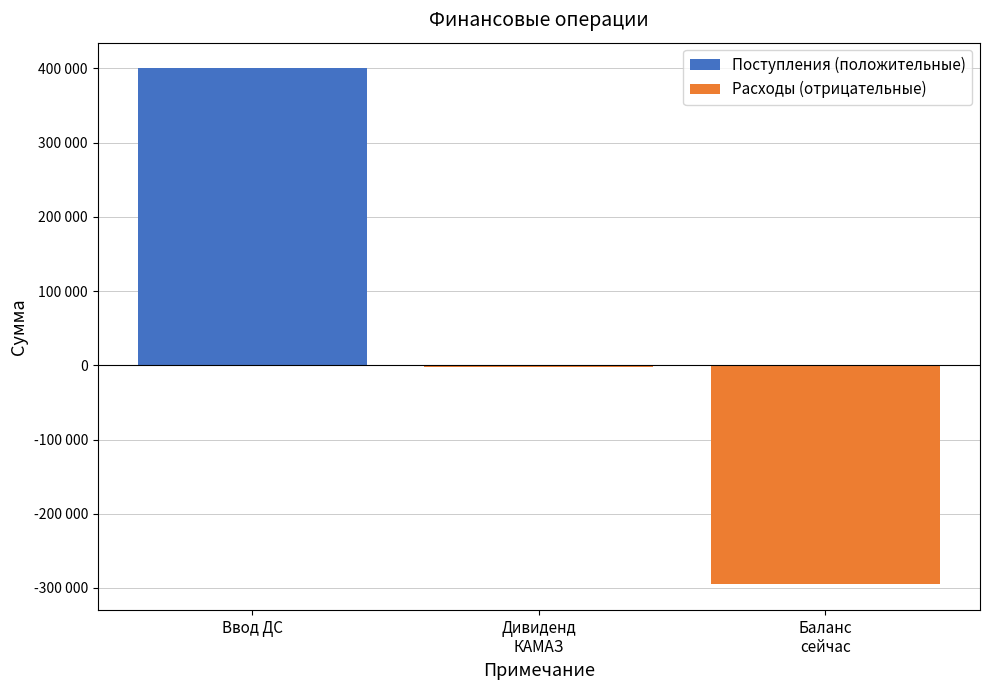

Where does the Расходы (отрицательные) series first go above -2734?

Ввод ДС